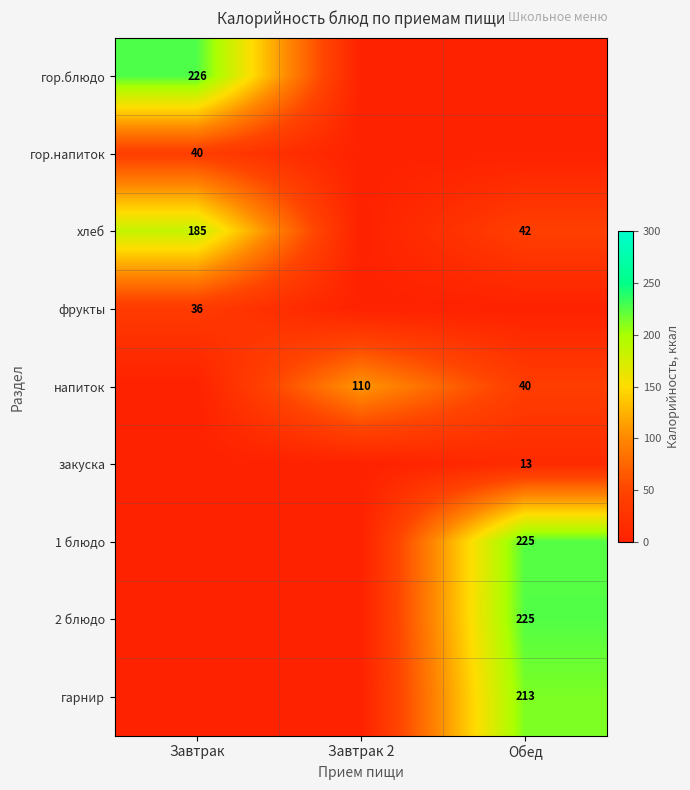

Is the value of фрукты at Завтрак greater than the value of хлеб at Обед?

No